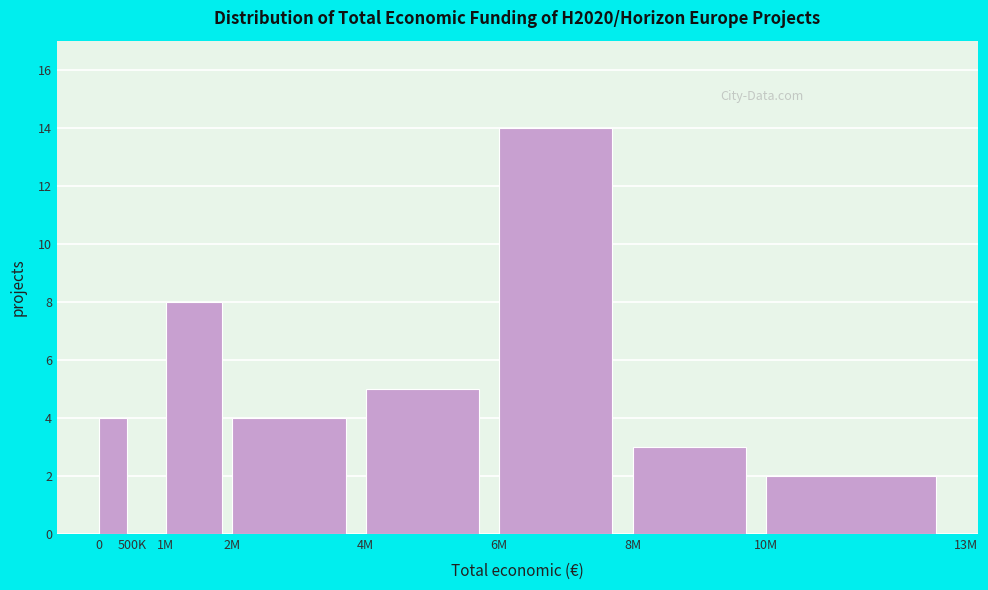

Reading left to right, list all the values displayed in this chart.

0=4	500K=0	1M=8	2M=4	4M=5	6M=14	8M=3	10M=2